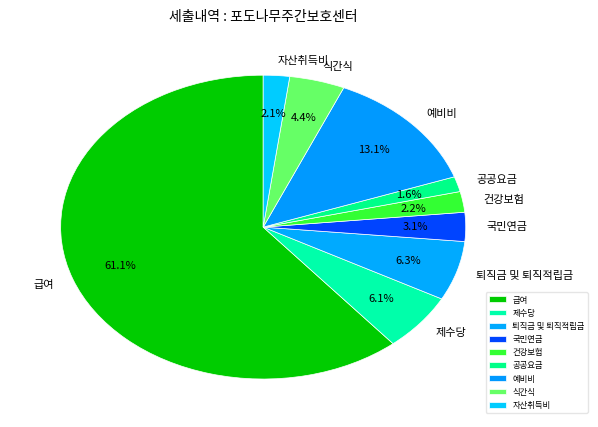

How many segments does this pie chart have?

9